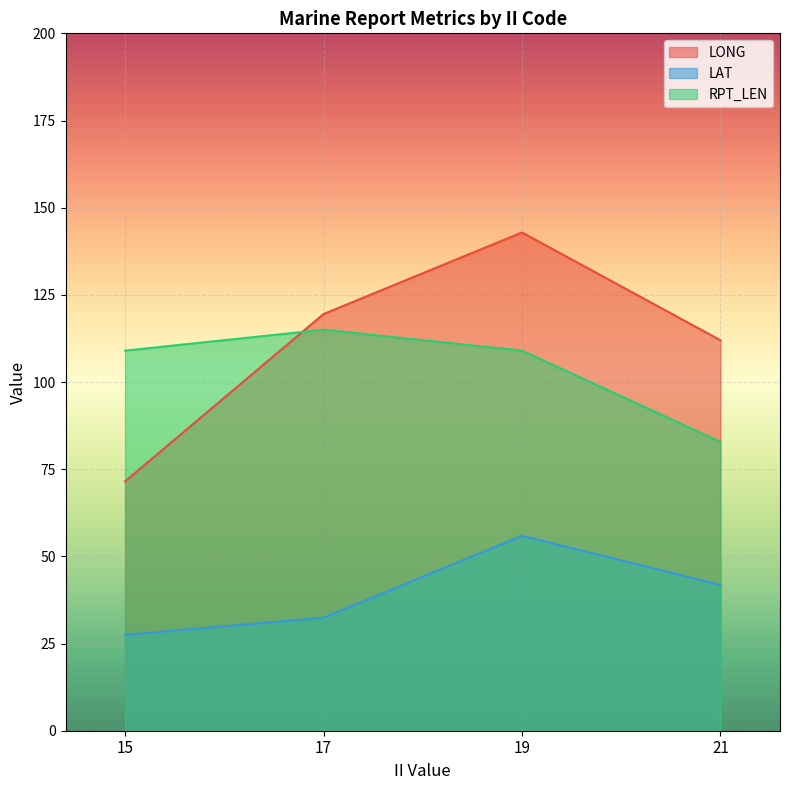

How many lines are shown in the chart?

3